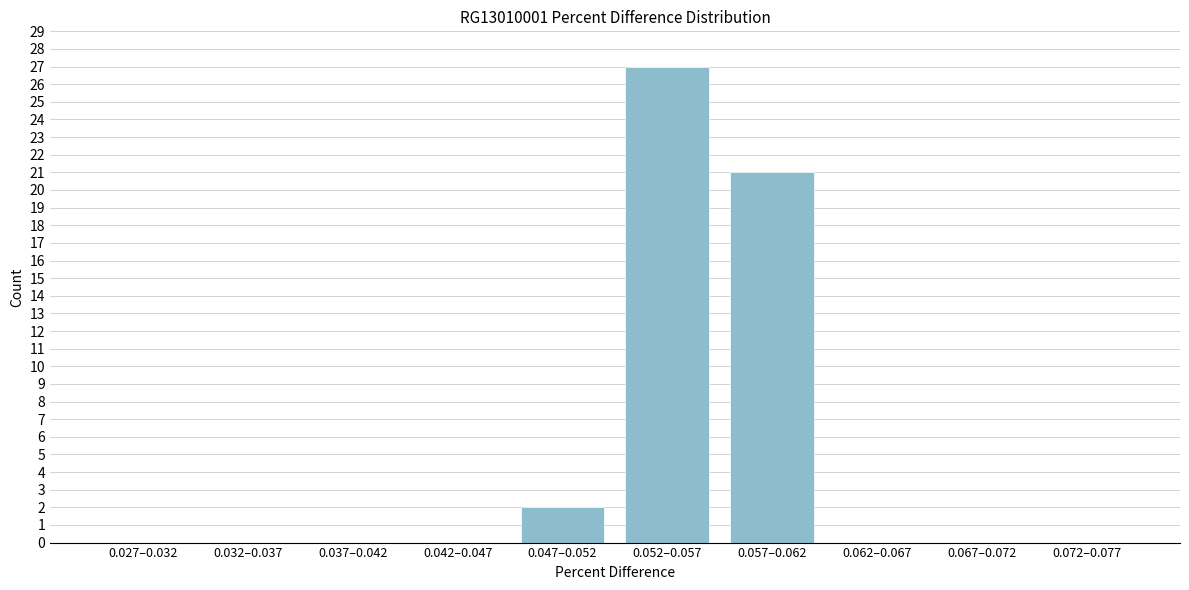

Reading left to right, extract all data points from this chart.

0.027–0.032=0	0.032–0.037=0	0.037–0.042=0	0.042–0.047=0	0.047–0.052=2	0.052–0.057=27	0.057–0.062=21	0.062–0.067=0	0.067–0.072=0	0.072–0.077=0